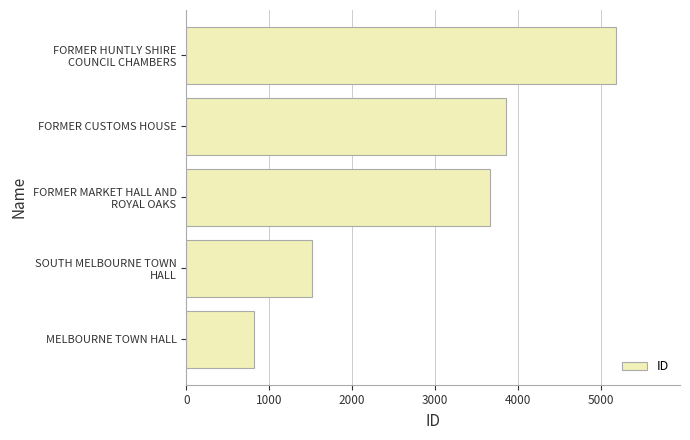

Reading bottom to top, list all the values displayed in this chart.

813	1520	3664	3853	5178